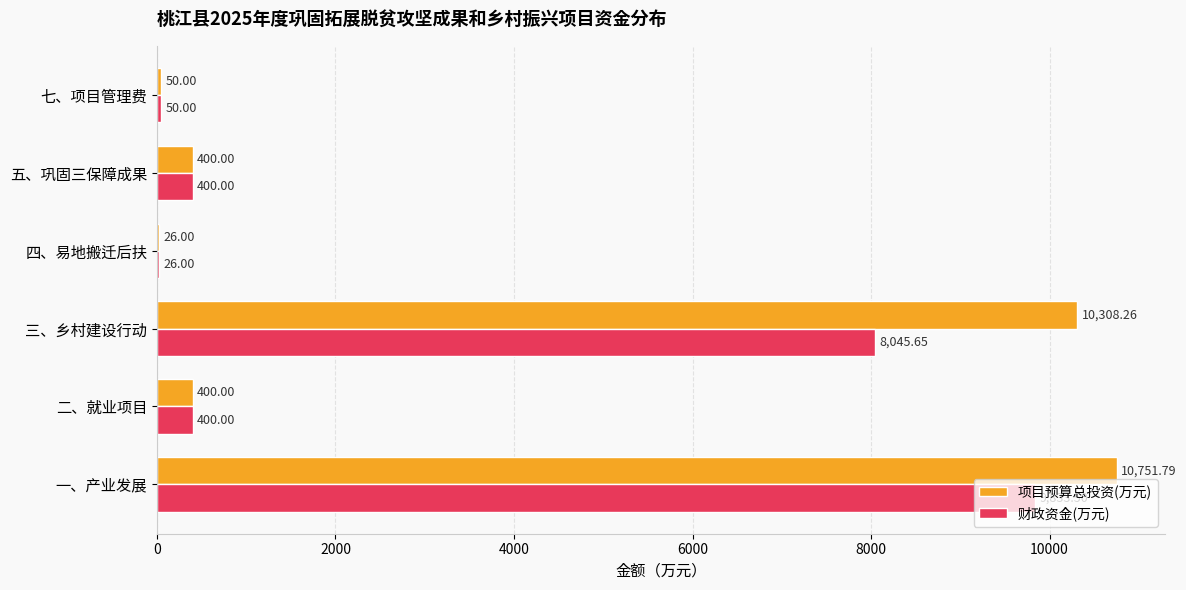

What is the total value across all series at 二、就业项目?

800.0